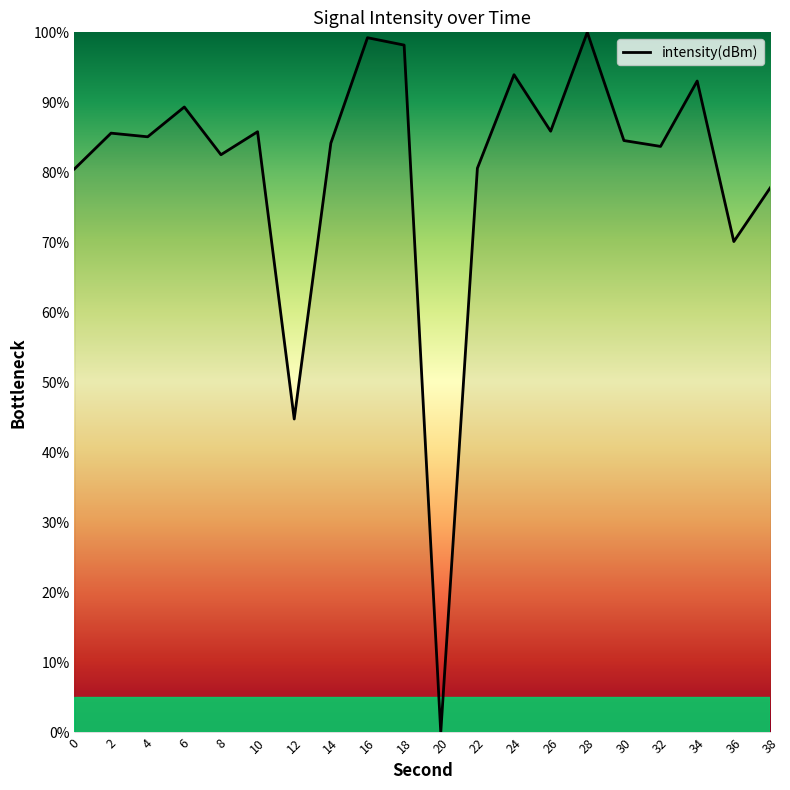

What is the greatest value displayed?

100.0